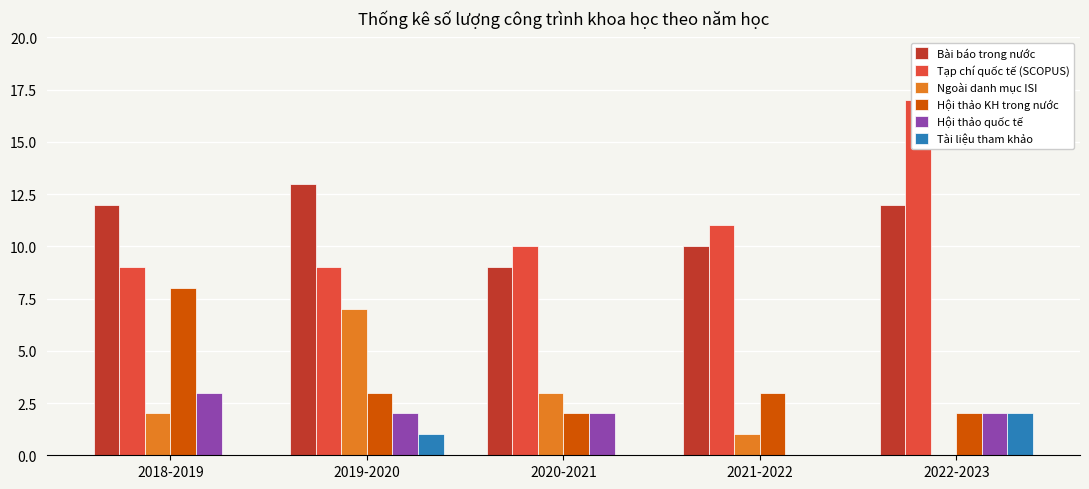

Count the number of data series in this chart.

6